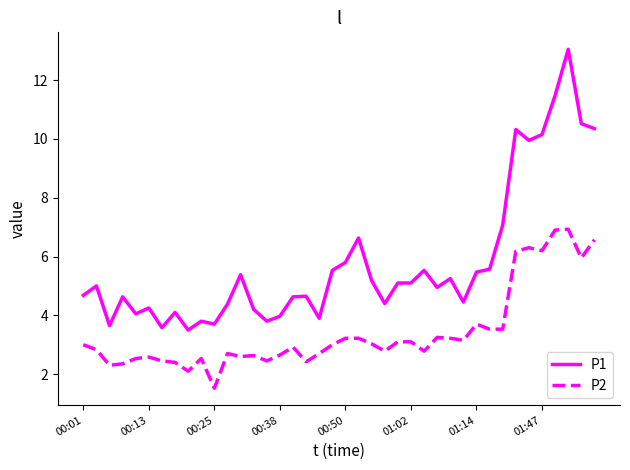

What is the difference between the maximum and minimum values in the P2 series?

5.4